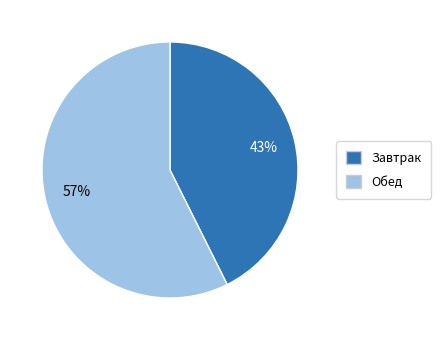

Is there a majority slice in this chart?

Yes